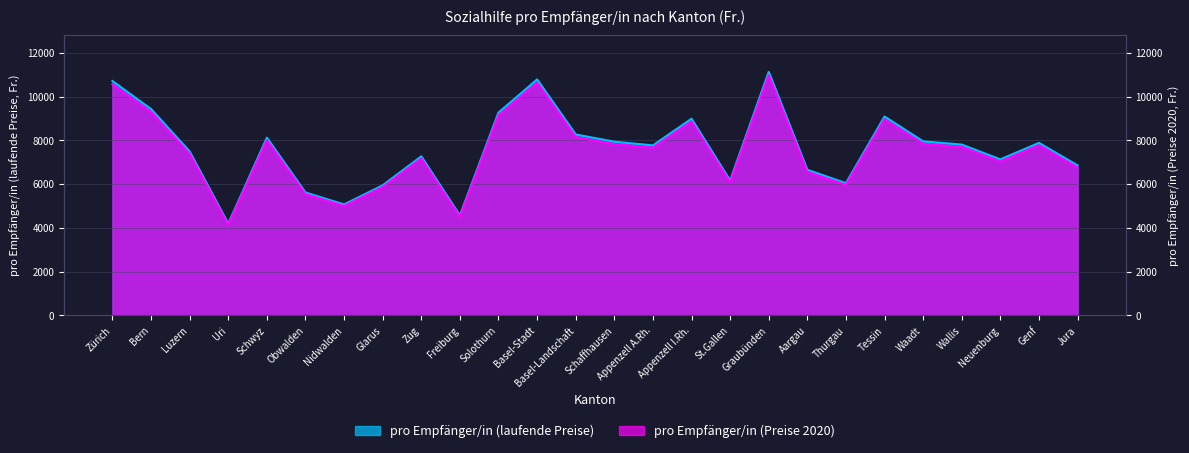

What is the total value across all series at Basel-Stadt?

21423